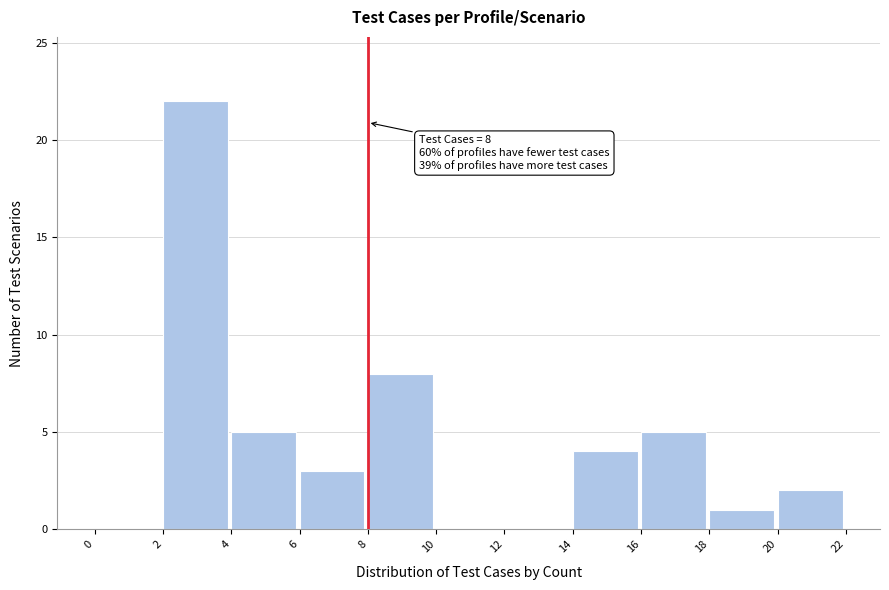

Which range on the x-axis has the tallest bar?

2 to 4